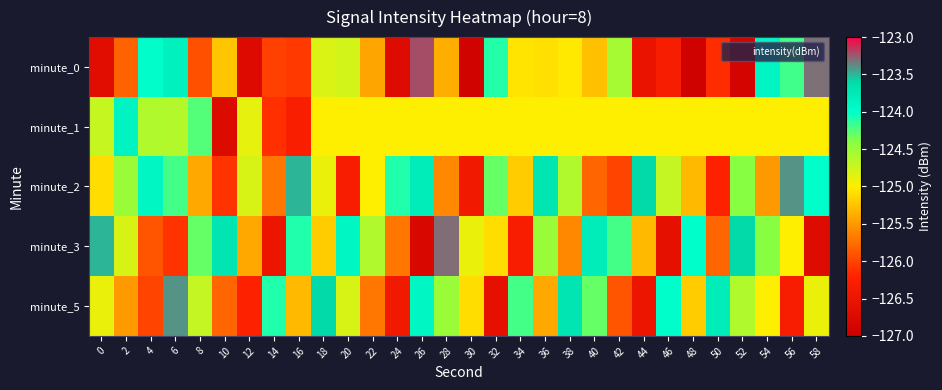

What is the total value across all series at 58?

-623.9